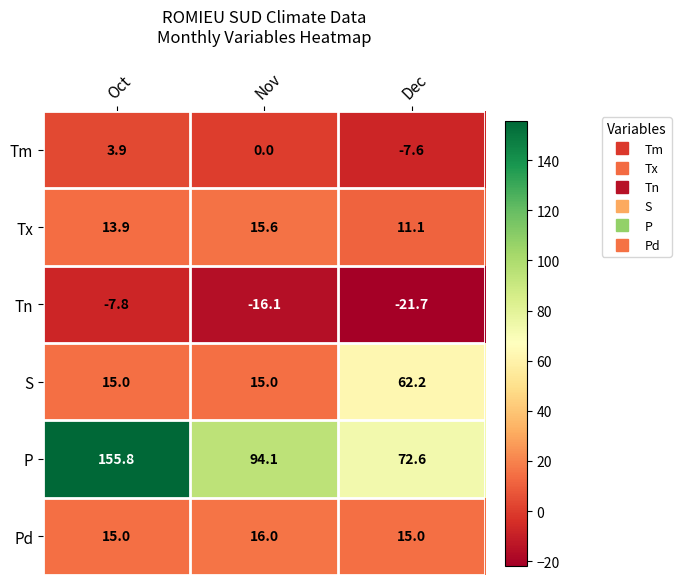

What is the minimum value shown in the chart?

-21.7